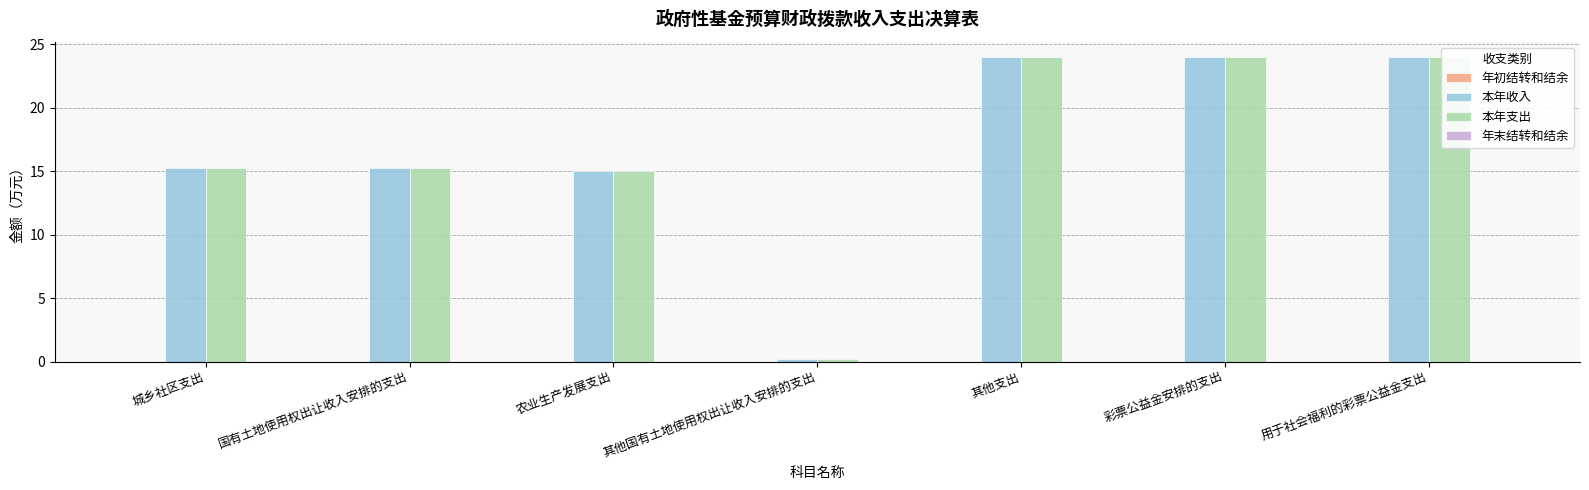

What position from the right is 城乡社区支出?

7